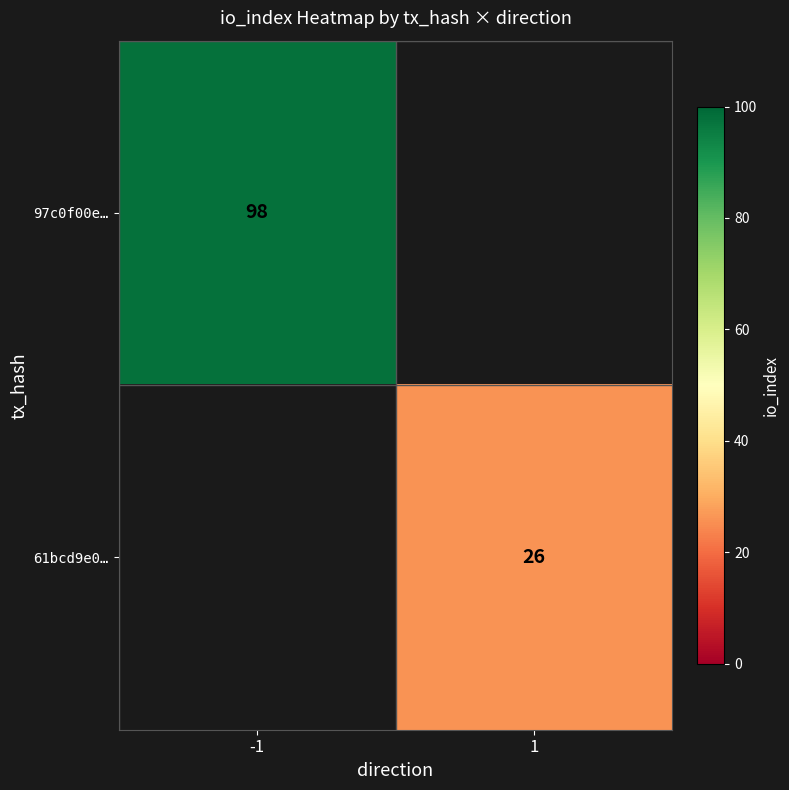

The 61bcd9e0… series shows 26 at 1. True or false?

True